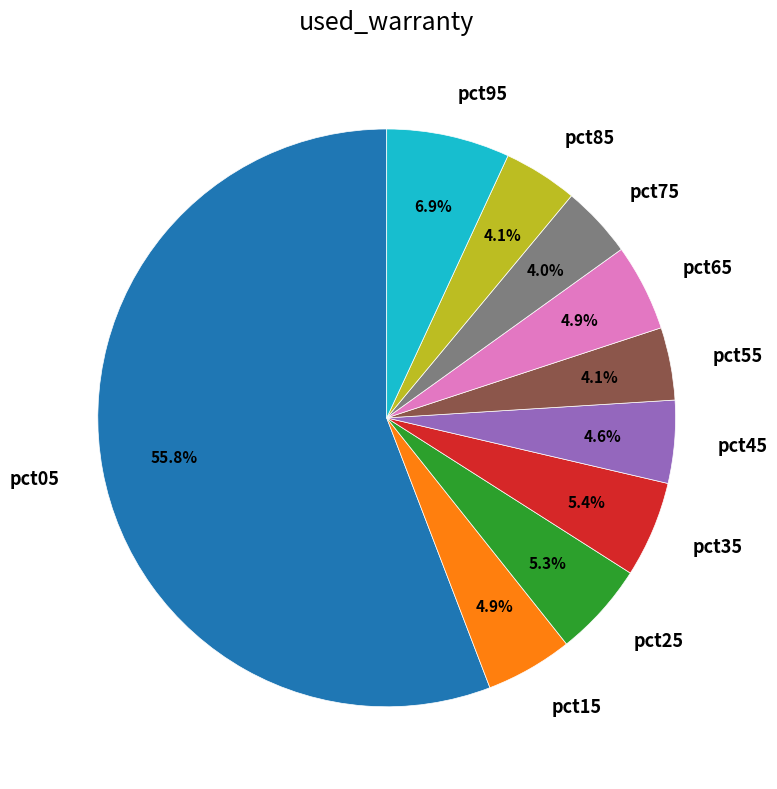

How many segments does this pie chart have?

10